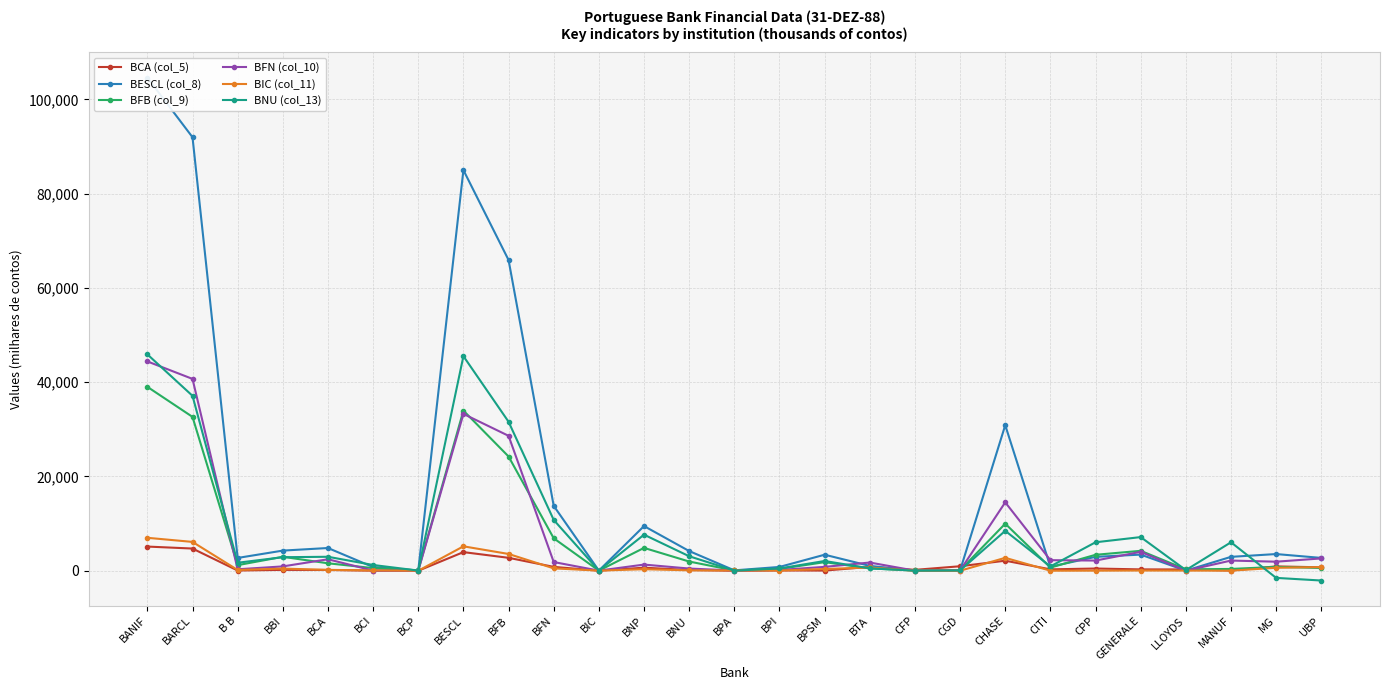

Reading left to right, what are all the values shown in this chart?

BCA (col_5): BANIF=5130	BARCL=4709	B B=49	BBI=186	BCA=166	BCI=18	BCP=2	BESCL=3952	BFB=2744	BFN=822	BIC=9	BNP=648	BNU=155	BPA=10	BPI=65	BPSM=38	BTA=821	CFP=191	CGD=953	CHASE=2131	CITI=295	CPP=472	GENERALE=288	LLOYDS=274	MANUF=51	MG=921	UBP=729
BESCL (col_8): BANIF=104620	BARCL=91971	B B=2717	BBI=4274	BCA=4823	BCI=780	BCP=55	BESCL=84994	BFB=65917	BFN=13765	BIC=27	BNP=9477	BNU=4178	BPA=83	BPI=807	BPSM=3402	BTA=1031	CFP=10	CGD=62	CHASE=30877	CITI=853	CPP=2948	GENERALE=3424	LLOYDS=24	MANUF=2948	MG=3542	UBP=2721
BFB (col_9): BANIF=39017	BARCL=32641	B B=1188	BBI=2958	BCA=1581	BCI=562	BCP=87	BESCL=33976	BFB=24236	BFN=6886	BIC=25	BNP=4847	BNU=1954	BPA=60	BPI=388	BPSM=1822	BTA=496	CFP=56	CGD=92	CHASE=9986	CITI=669	CPP=3383	GENERALE=4228	LLOYDS=303	MANUF=383	MG=817	UBP=593
BFN (col_10): BANIF=44408	BARCL=40699	B B=308	BBI=922	BCA=2435	BCI=37	BCP=7	BESCL=33270	BFB=28622	BFN=1846	BIC=26	BNP=1308	BNU=467	BPA=45	BPI=163	BPSM=822	BTA=1744	CFP=21	CGD=52	CHASE=14512	CITI=2244	CPP=2162	GENERALE=4013	LLOYDS=9	MANUF=2162	MG=1920	UBP=2615
BIC (col_11): BANIF=6991	BARCL=6117	B B=162	BBI=459	BCA=184	BCI=69	BCP=0	BESCL=5181	BFB=3562	BFN=505	BIC=32	BNP=321	BNU=89	BPA=63	BPI=45	BPSM=369	BTA=693	CFP=2	CGD=5	CHASE=2739	CITI=10	CPP=19	GENERALE=49	LLOYDS=33	MANUF=19	MG=627	UBP=777
BNU (col_13): BANIF=45906	BARCL=37112	B B=1696	BBI=2873	BCA=2964	BCI=1221	BCP=40	BESCL=45520	BFB=31605	BFN=10778	BIC=29	BNP=7650	BNU=3076	BPA=23	BPI=481	BPSM=2070	BTA=506	CFP=18	CGD=62	CHASE=8471	CITI=919	CPP=6040	GENERALE=7141	LLOYDS=136	MANUF=6040	MG=-1515	UBP=-2074